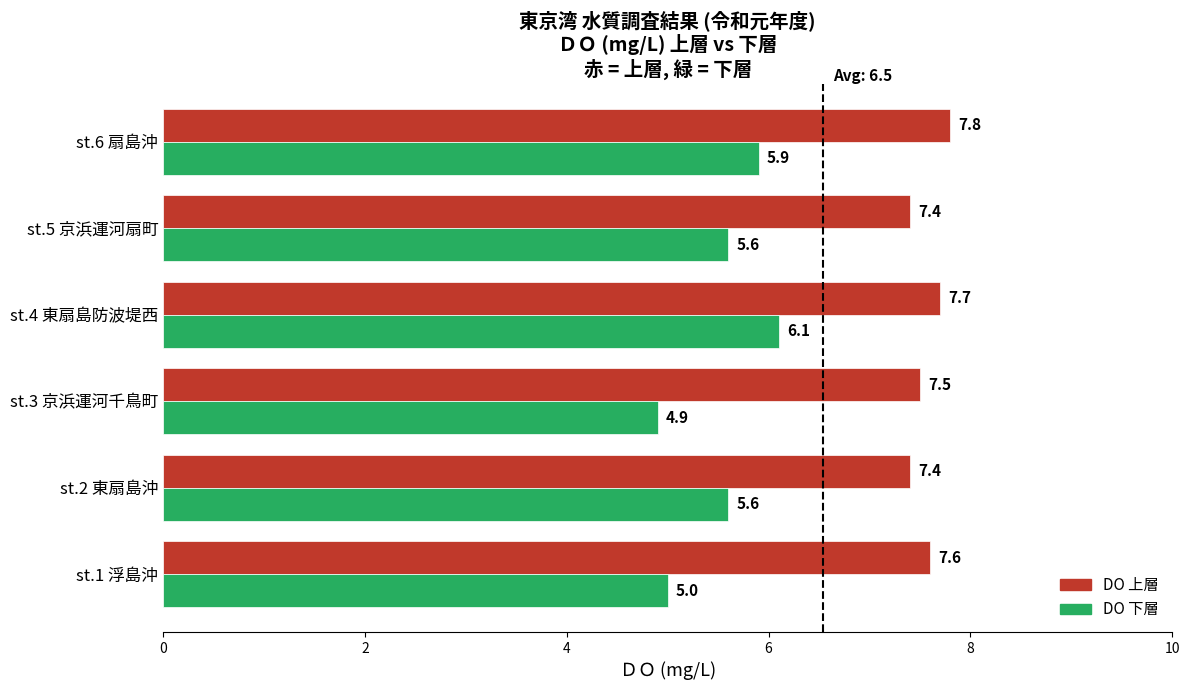

Rank the series by their average value, from lowest to highest.

DO 下層, DO 上層